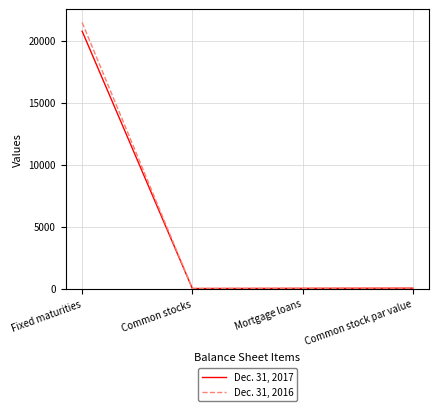

Which series has the largest range (max minus min)?

Dec. 31, 2016